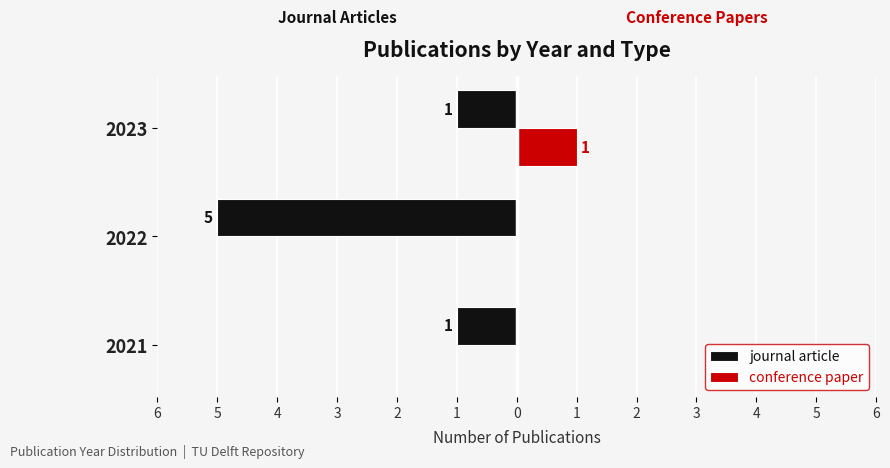

What are all the series names shown in the legend?

journal article, conference paper